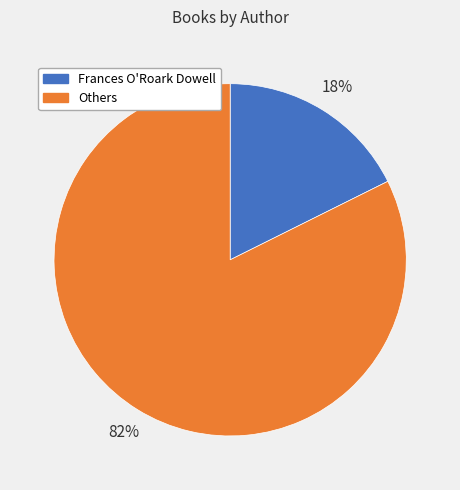

Count the number of slices in the pie.

2